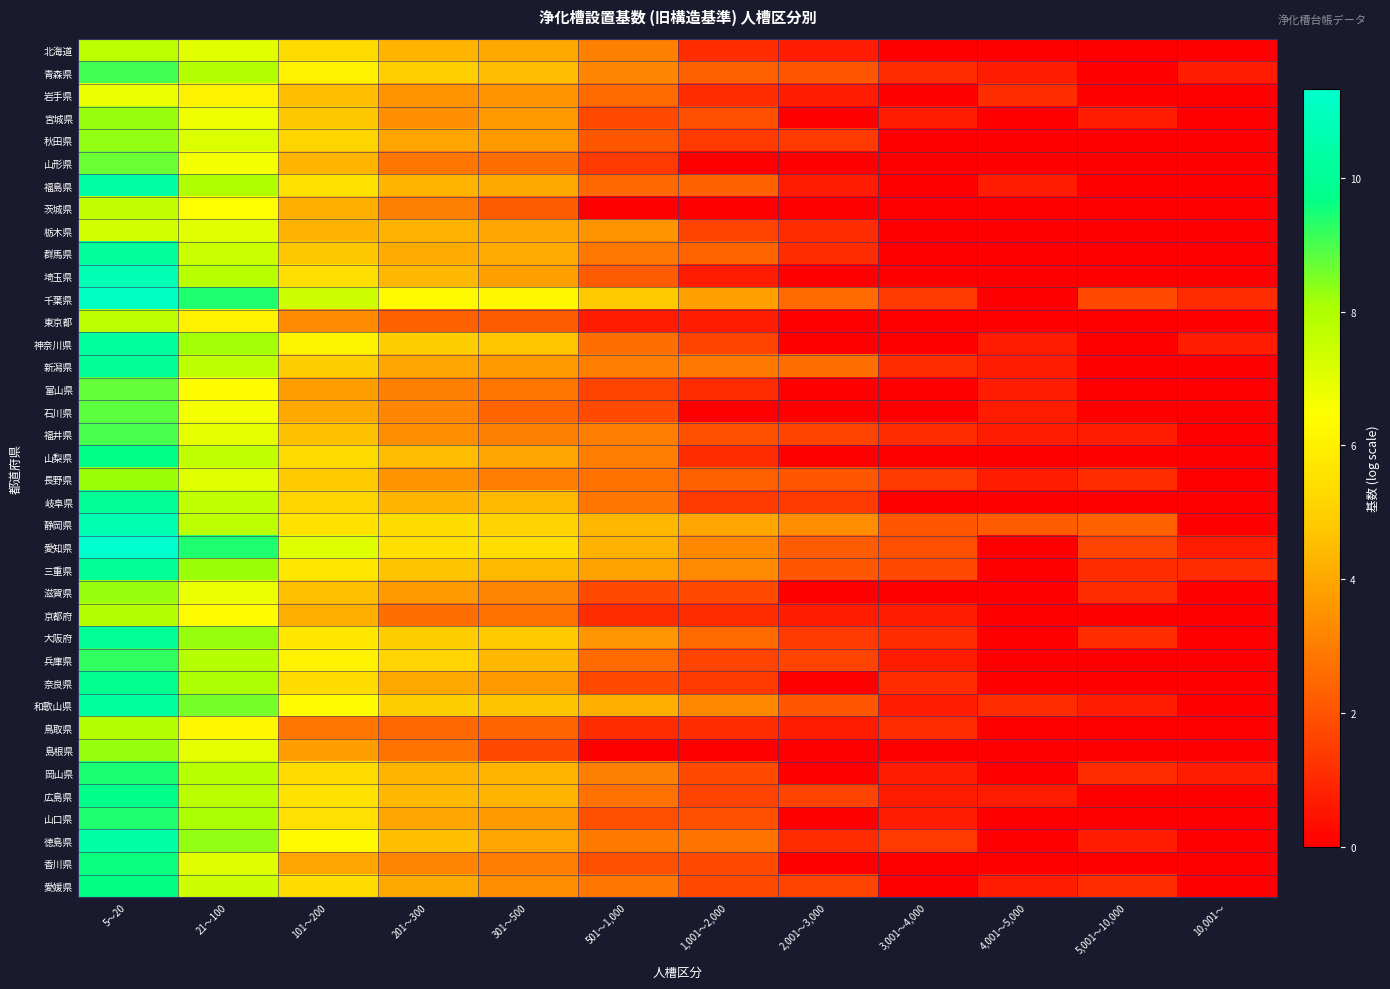

List the series in order of their peak value, lowest first.

岩手県, 栃木県, 茨城県, 東京都, 北海道, 鳥取県, 京都府, 長野県, 滋賀県, 島根県, 宮城県, 秋田県, 山形県, 富山県, 石川県, 福井県, 青森県, 兵庫県, 山口県, 岡山県, 香川県, 愛媛県, 山梨県, 広島県, 奈良県, 三重県, 岐阜県, 新潟県, 大阪府, 群馬県, 和歌山県, 神奈川県, 徳島県, 福島県, 静岡県, 埼玉県, 千葉県, 愛知県